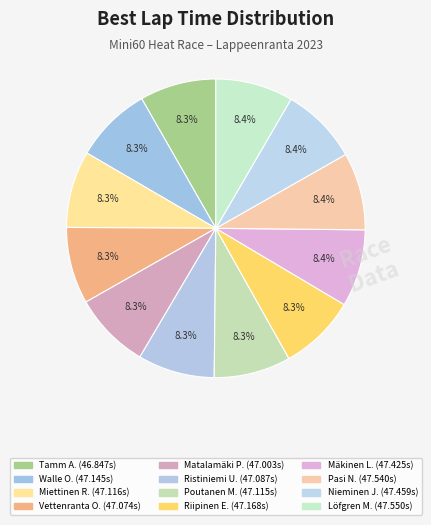

How many segments does this pie chart have?

12